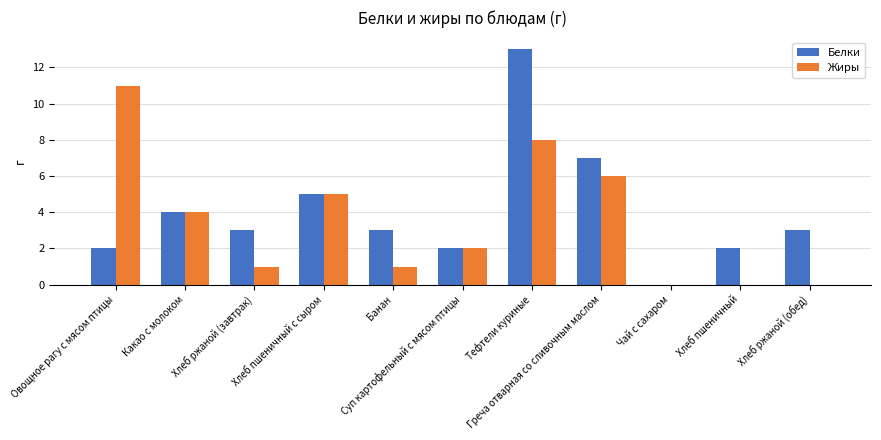

What is the maximum value shown in the chart?

13